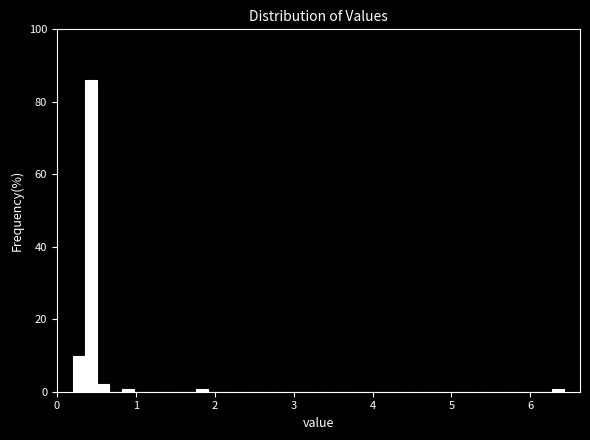

Around what value on the x-axis is the tallest bar? Give the approximate position of its centre, as read against the axis.

0.4